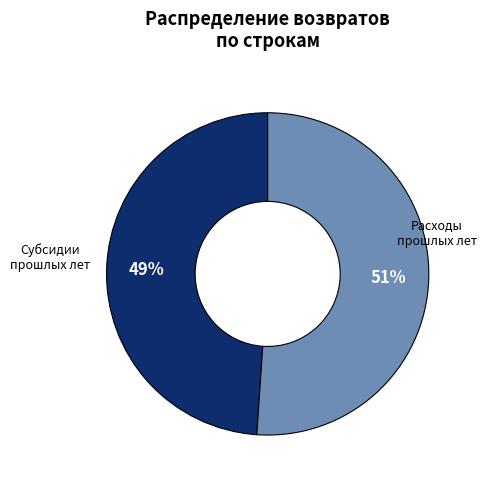

How many slices are in this pie chart?

2